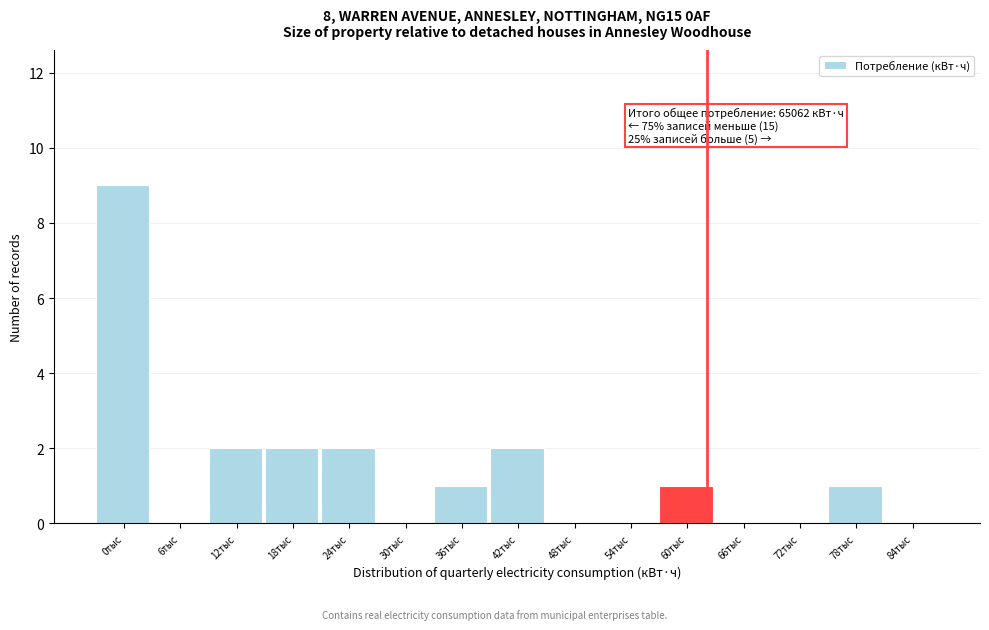

Reading right to left, what are all the values shown in this chart?

84тыс=0	78тыс=1	72тыс=0	66тыс=0	60тыс=1	54тыс=0	48тыс=0	42тыс=2	36тыс=1	30тыс=0	24тыс=2	18тыс=2	12тыс=2	6тыс=0	0тыс=9